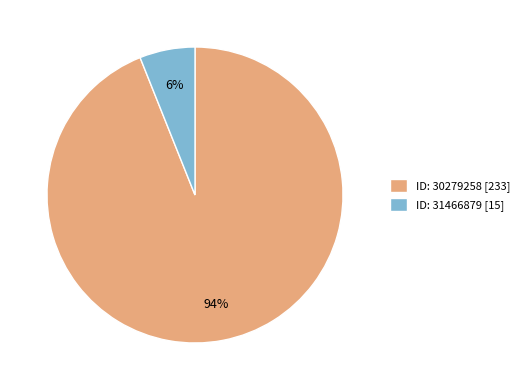

To the nearest percent, what is the average slice percentage?

50%